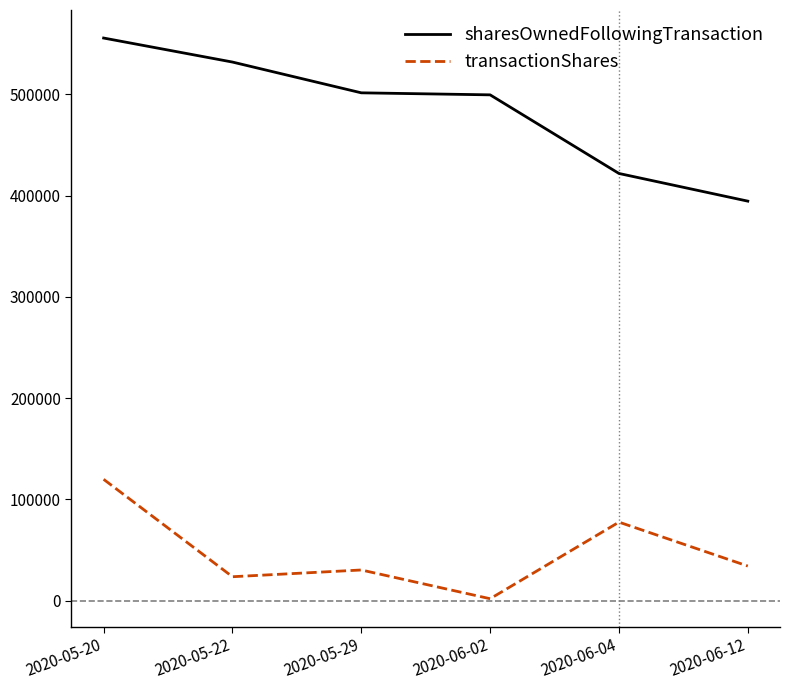

What is the difference between the maximum and minimum values in the sharesOwnedFollowingTransaction series?

161040